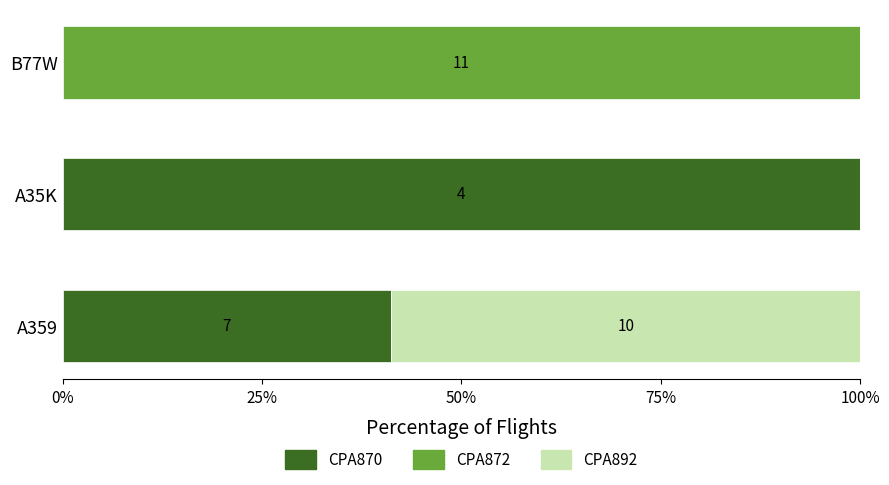

The value of CPA870 at B77W is 34.5. True or false?

False